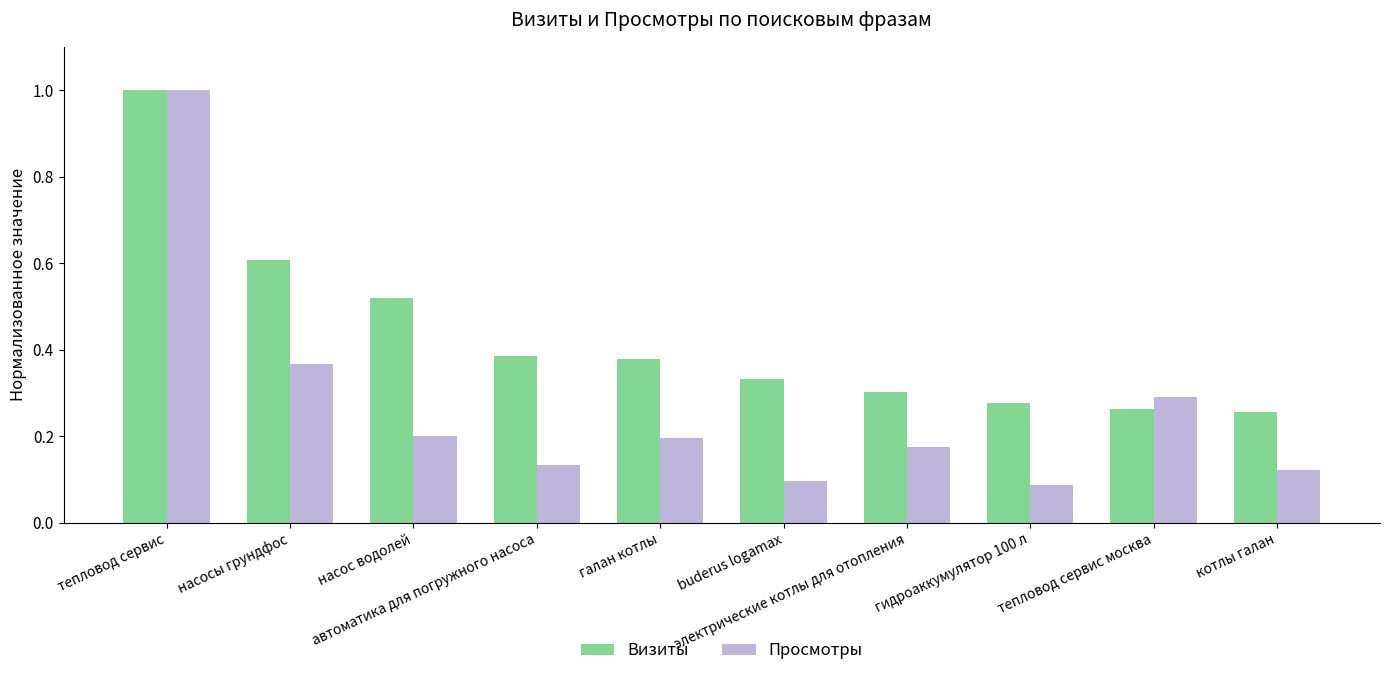

How many groups of bars are there?

10